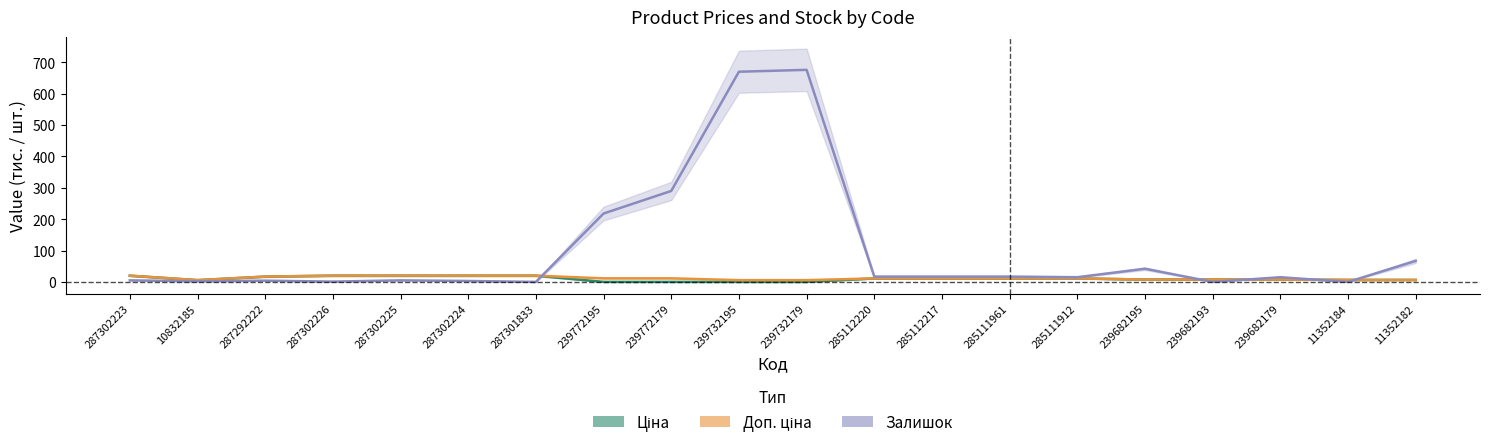

Read the Залишок value at 287302226.

1.0